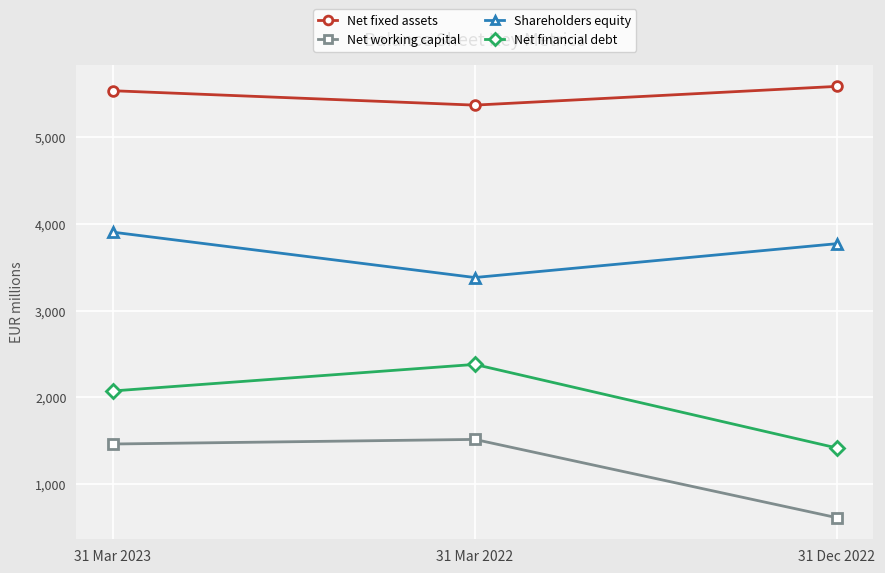

List the labels in order of Net financial debt value, largest first.

31 Mar 2022, 31 Mar 2023, 31 Dec 2022